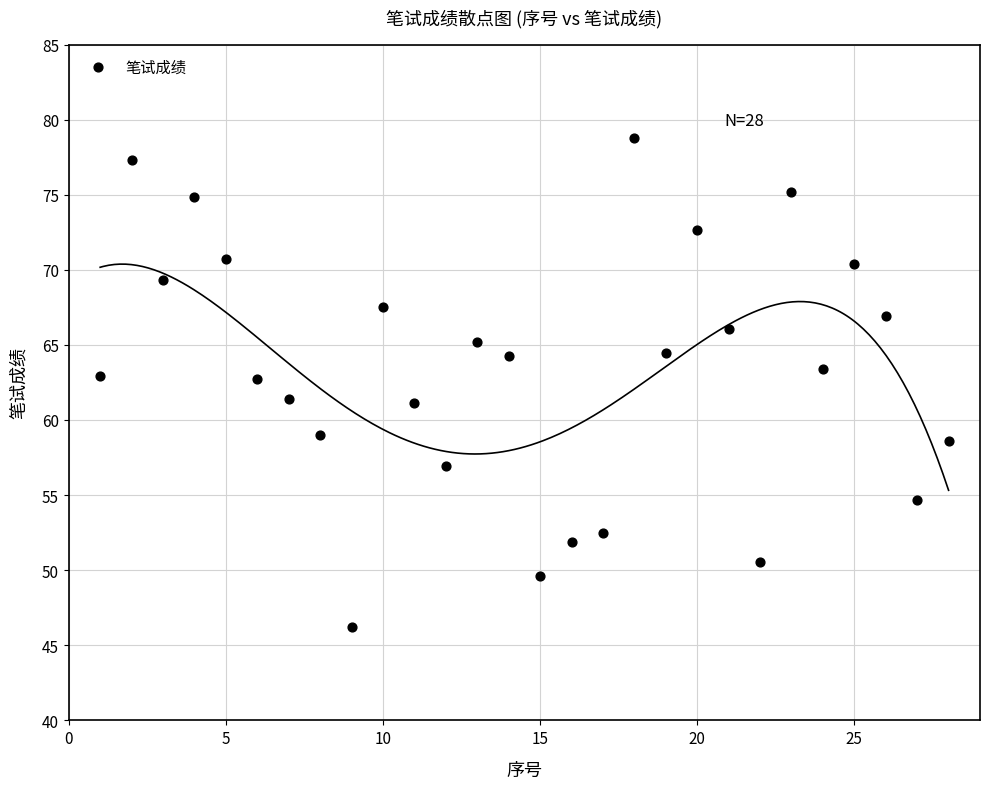

What is the range of Y values (max minus min)?

32.6